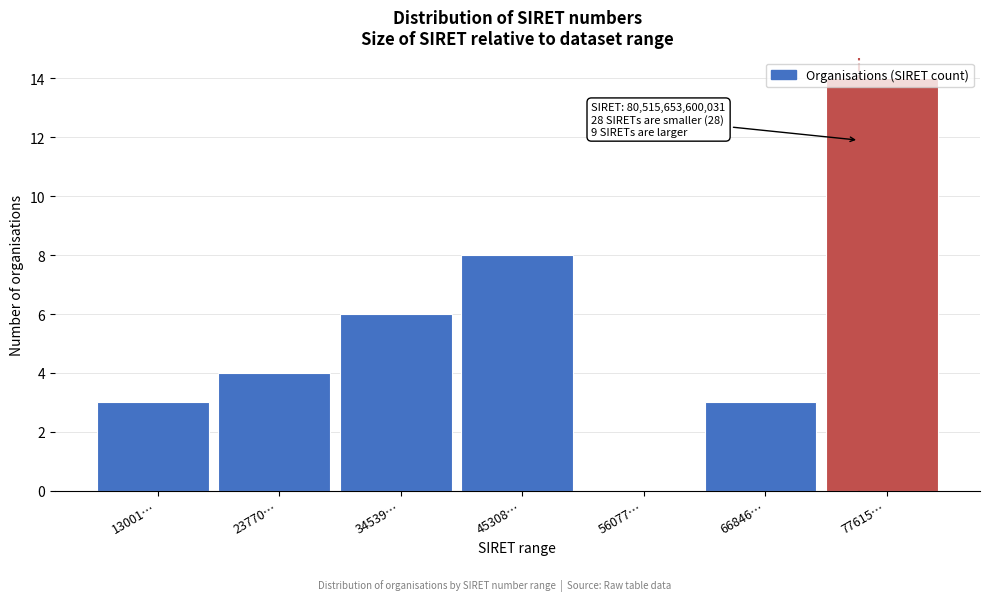

The value at 77615… is 14. True or false?

True